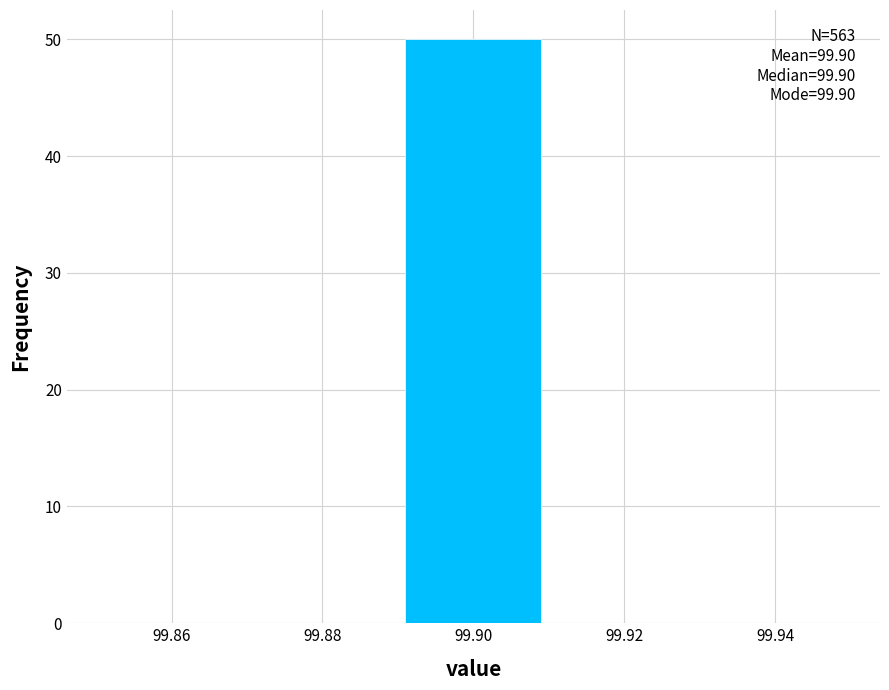

Which range on the x-axis has the tallest bar?

99.89 to 99.91